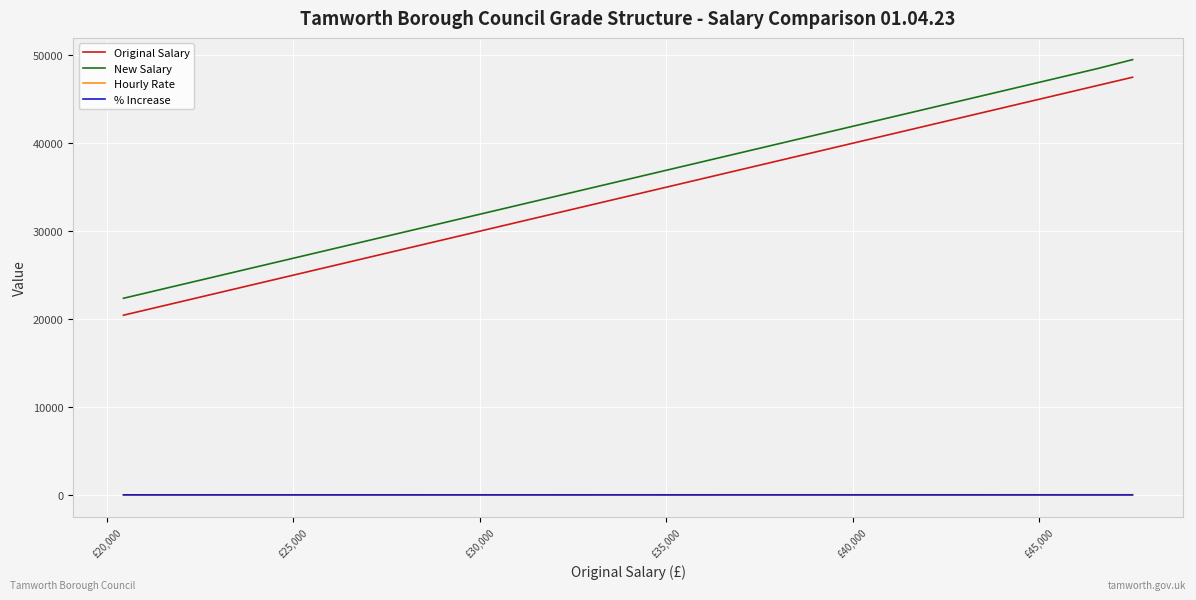

True or false: Original Salary and New Salary cross at least once.

False